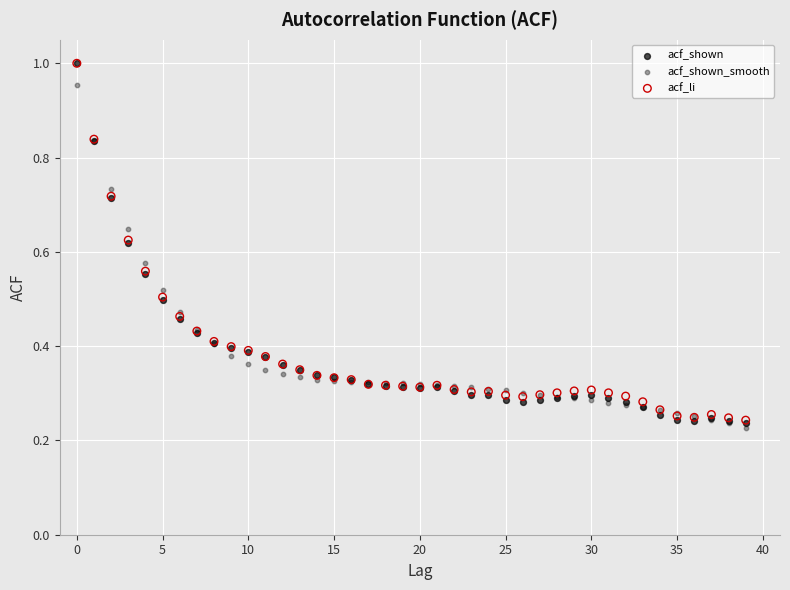

Which series has the largest Y range (max minus min)?

acf_shown